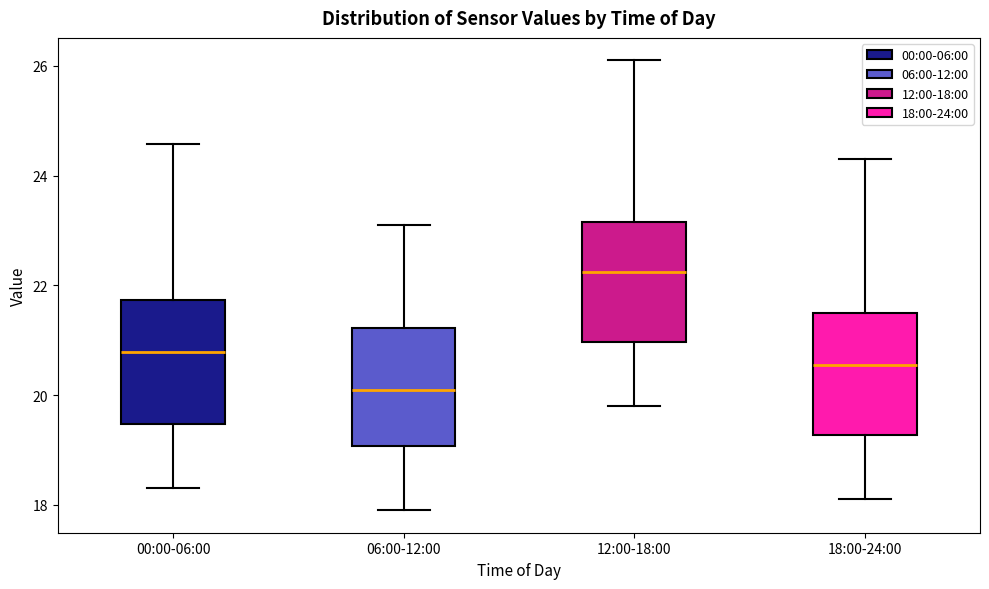

Which box's median line is the highest?

12:00-18:00